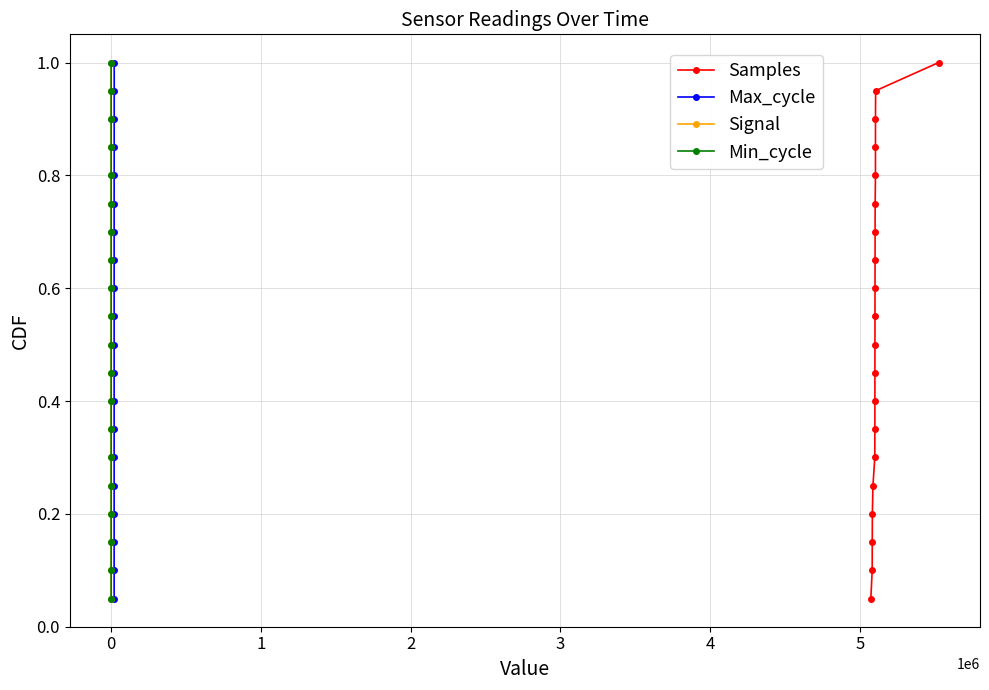

What is the average value of the Min_cycle series?

0.5